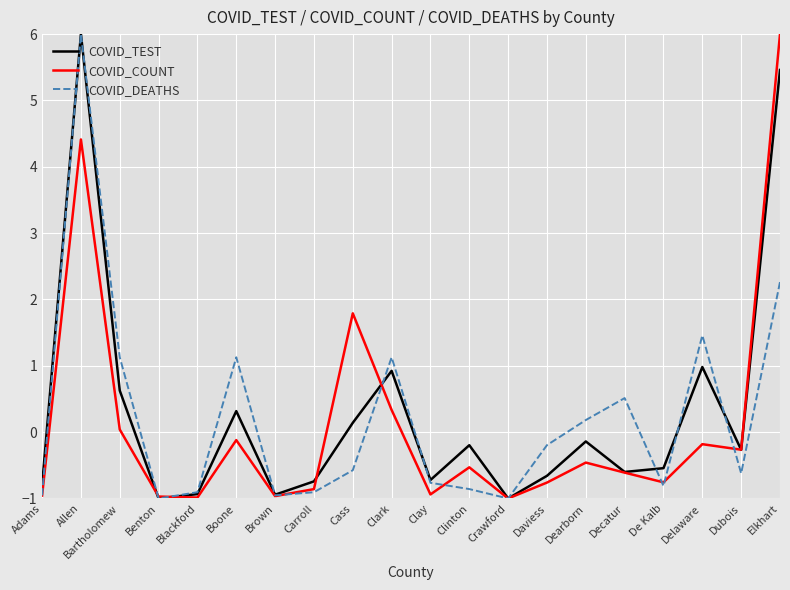

At Delaware, list the series in order from smallest to largest.

COVID_COUNT, COVID_TEST, COVID_DEATHS